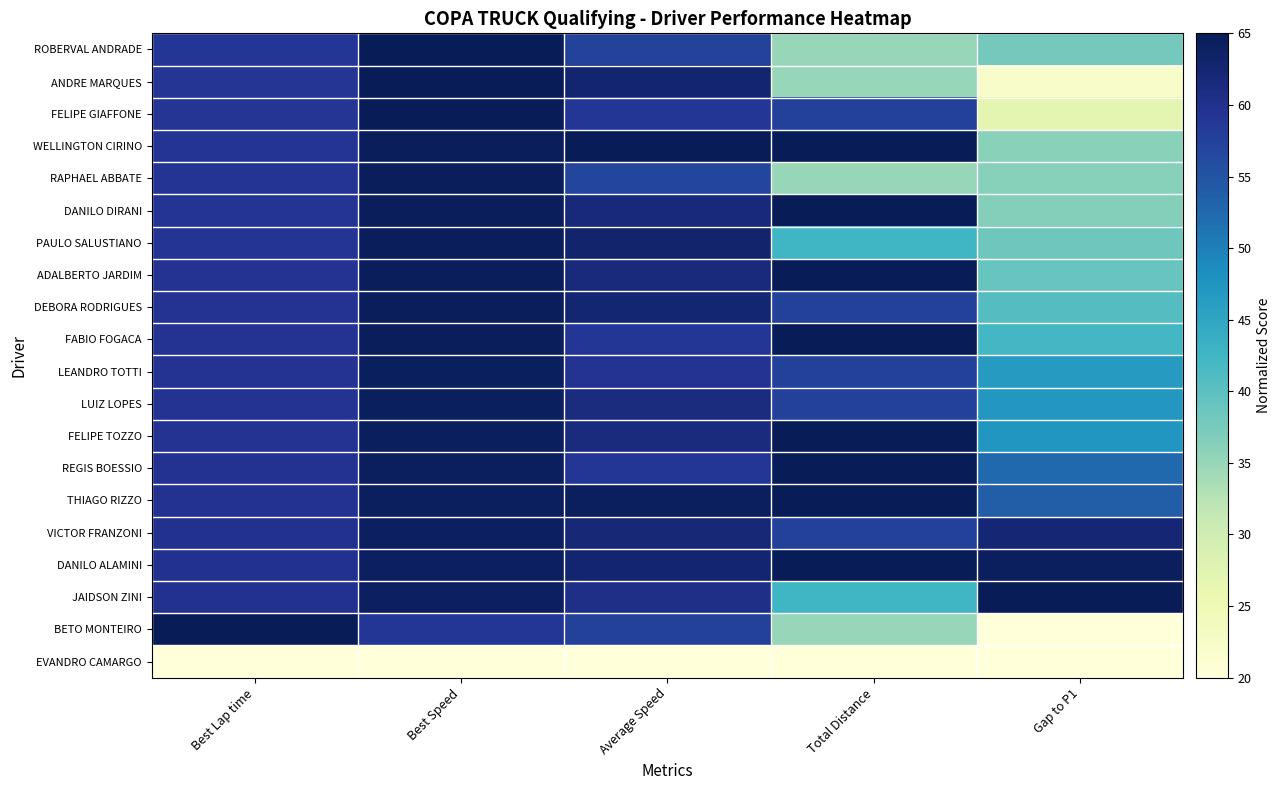

At how many categories does at least one series exceed 36?

5